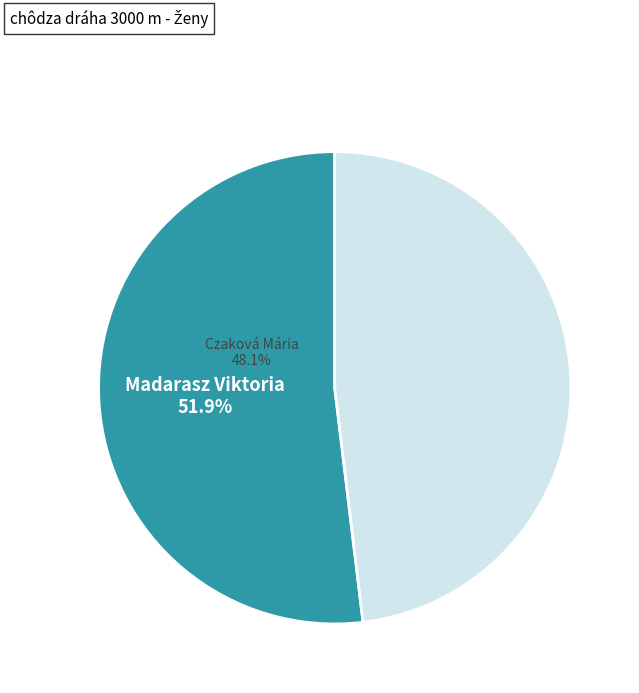

Which category has the smallest portion of the pie?

Czaková Mária